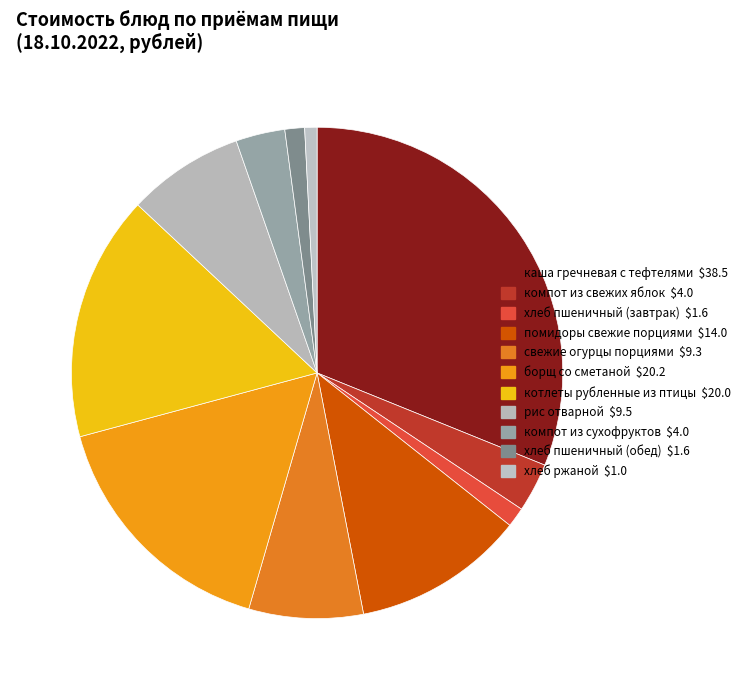

How many slices are in this pie chart?

11